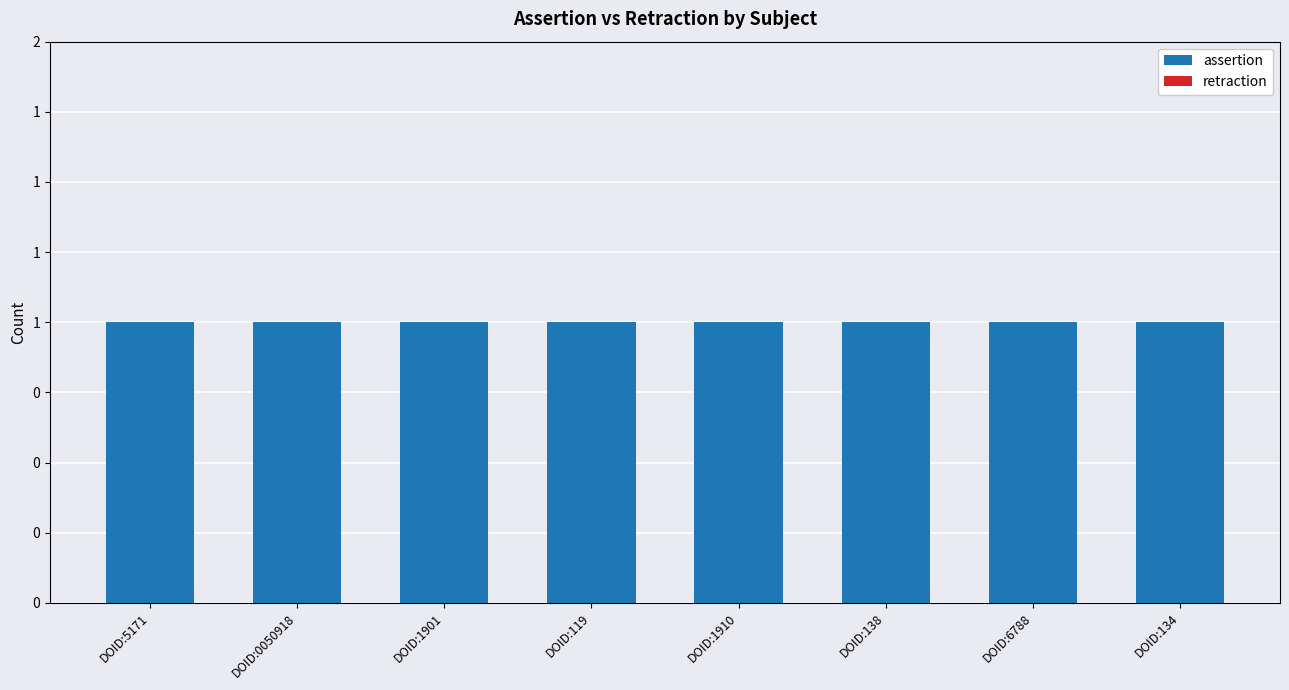

Read the assertion value at DOID:119.

1